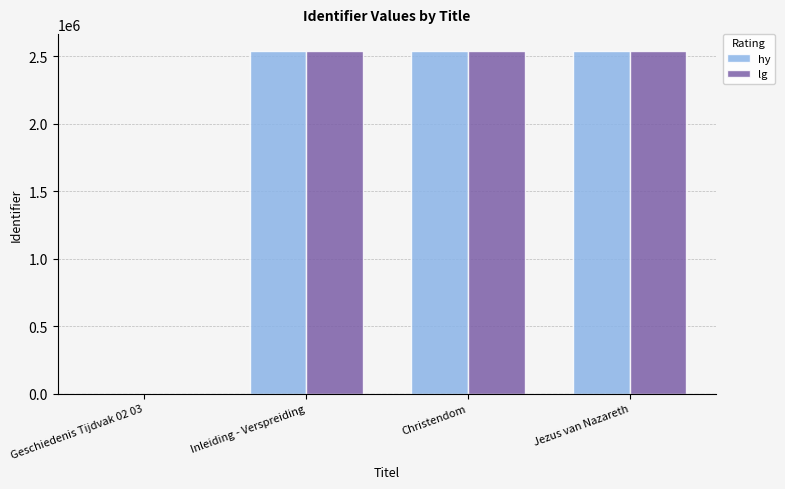

What are all the series names shown in the legend?

hy, lg